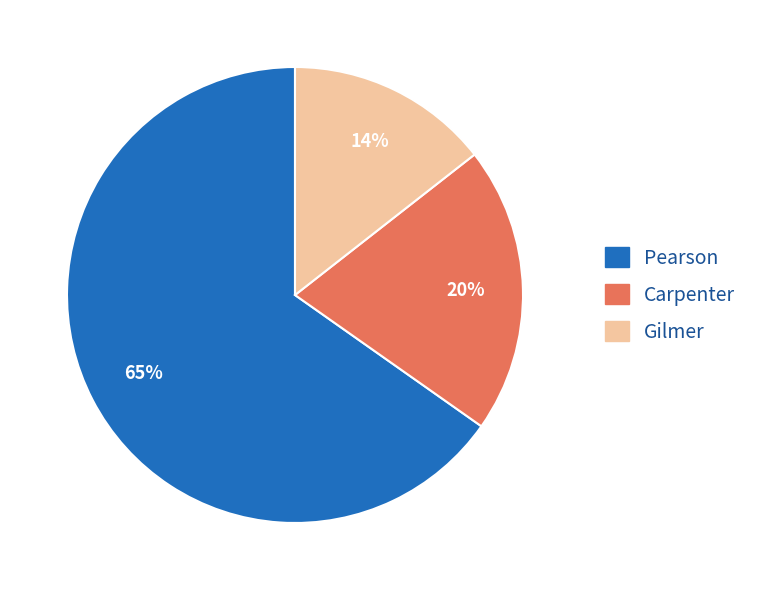

To the nearest percent, what portion does Carpenter represent?

20%